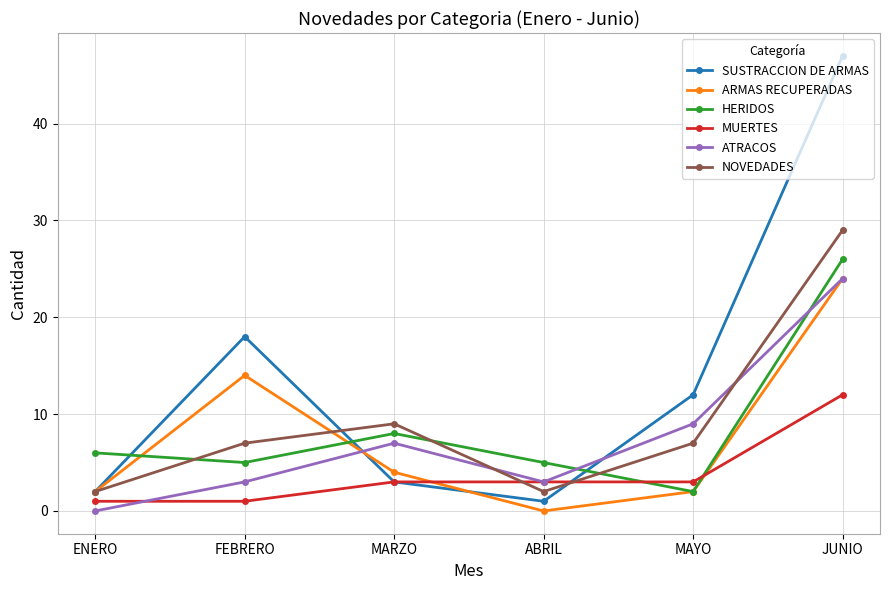

Where is the first local maximum for NOVEDADES?

MARZO